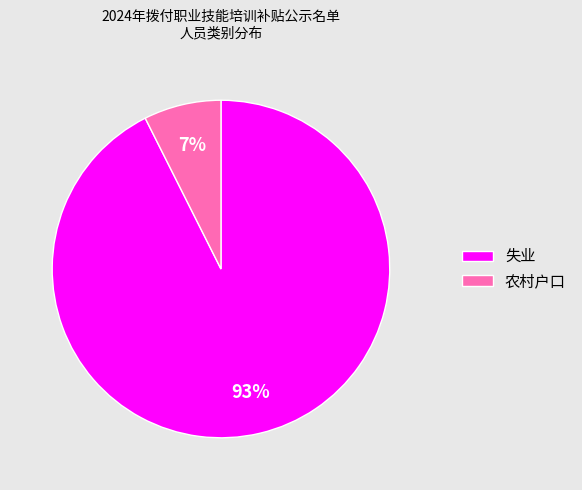

Do 农村户口 and 失业 together represent more than half of the pie?

Yes